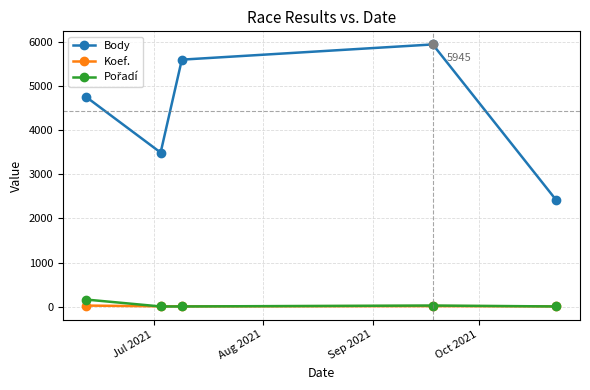

True or false: Body has more than 0 points higher than both neighbors.

True